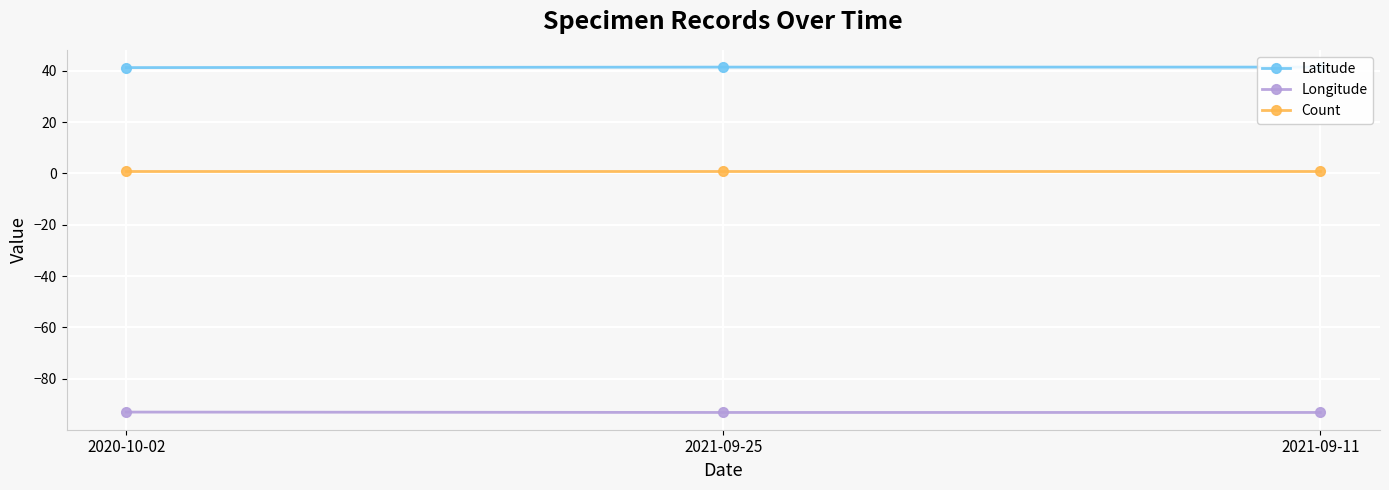

Rank the categories by Longitude value from lowest to highest.

2021-09-25, 2021-09-11, 2020-10-02